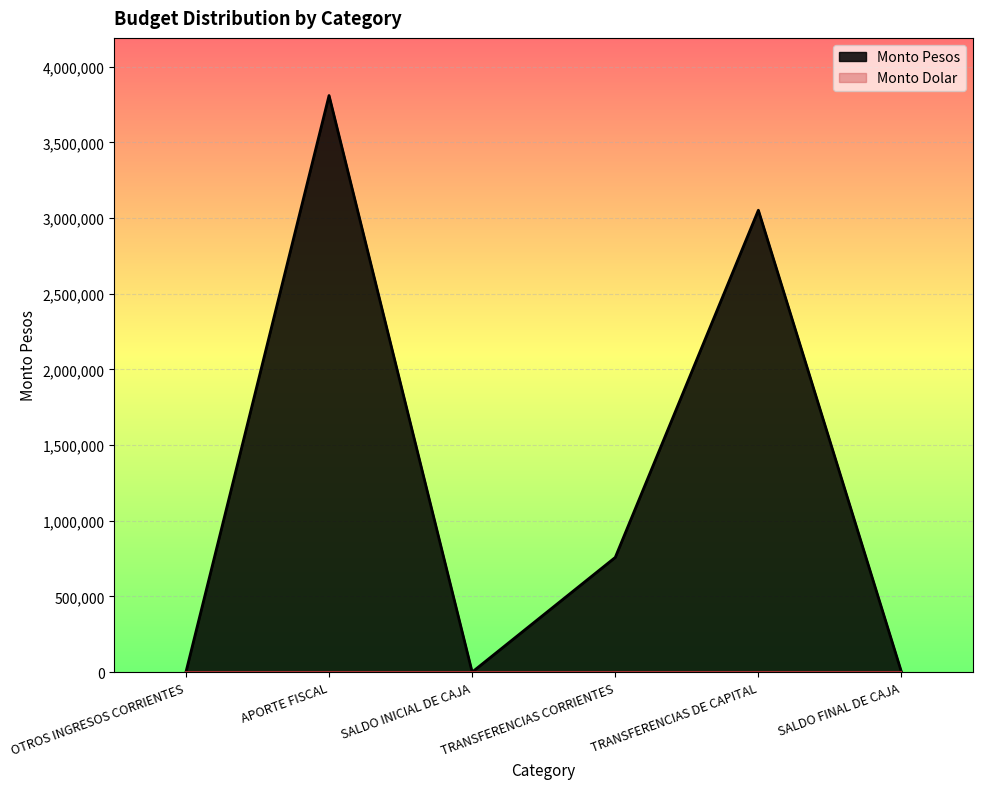

True or false: the data shows 293035 at TRANSFERENCIAS CORRIENTES.

False